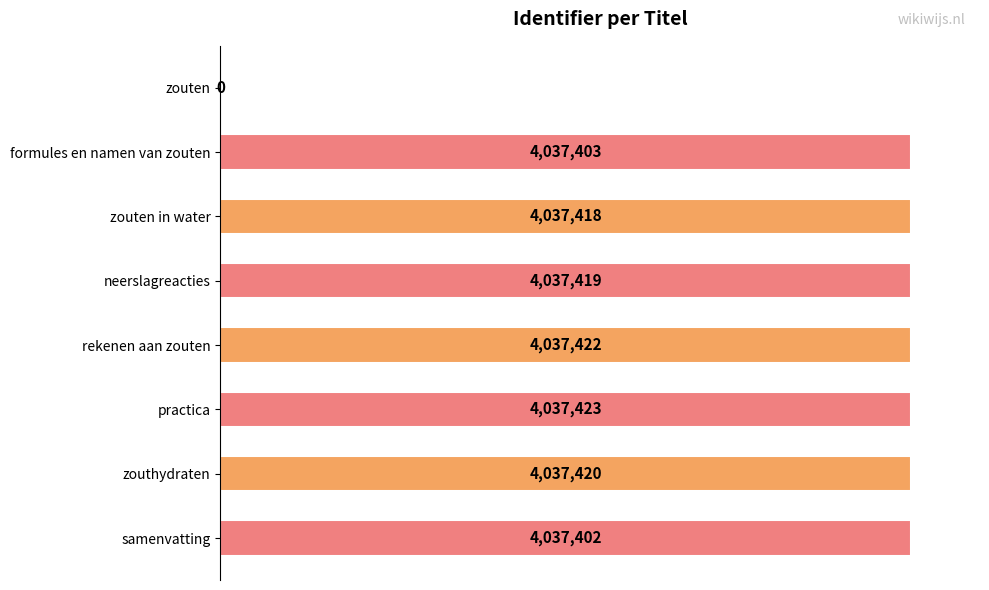

Are the bars horizontal?

Yes